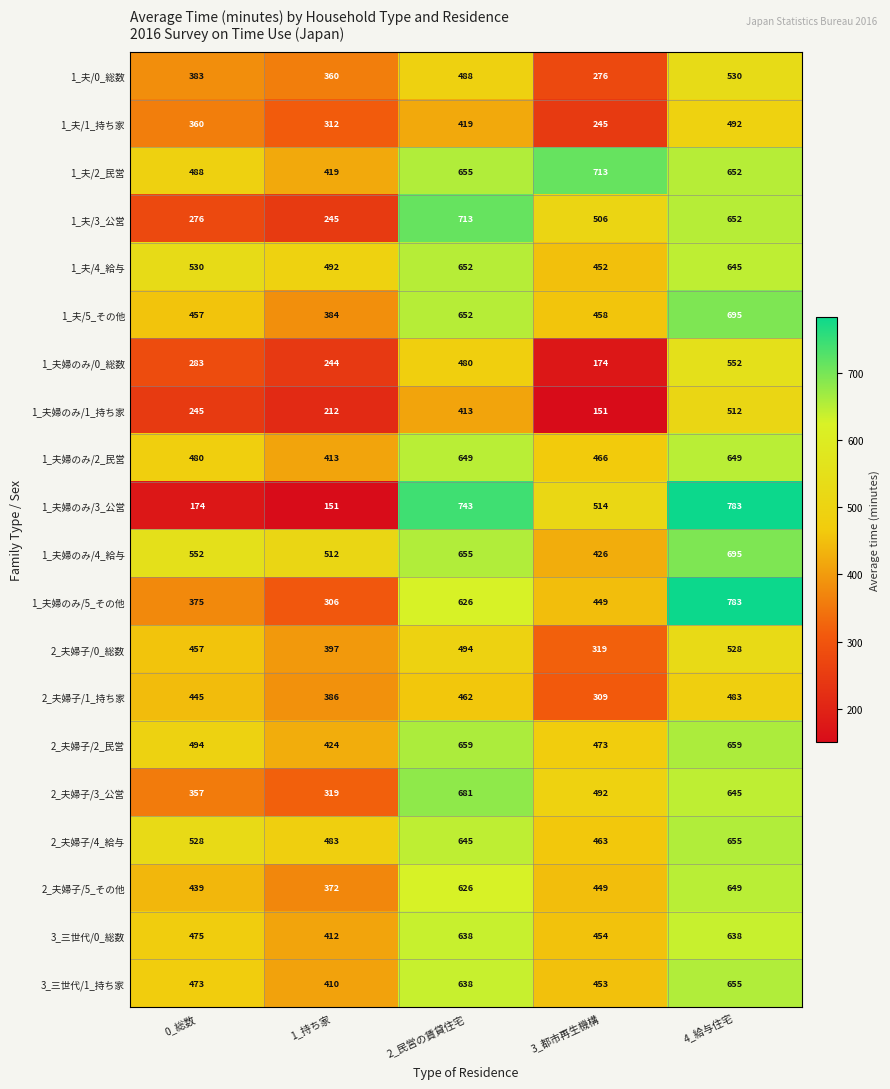

Count the number of categories in the chart.

5